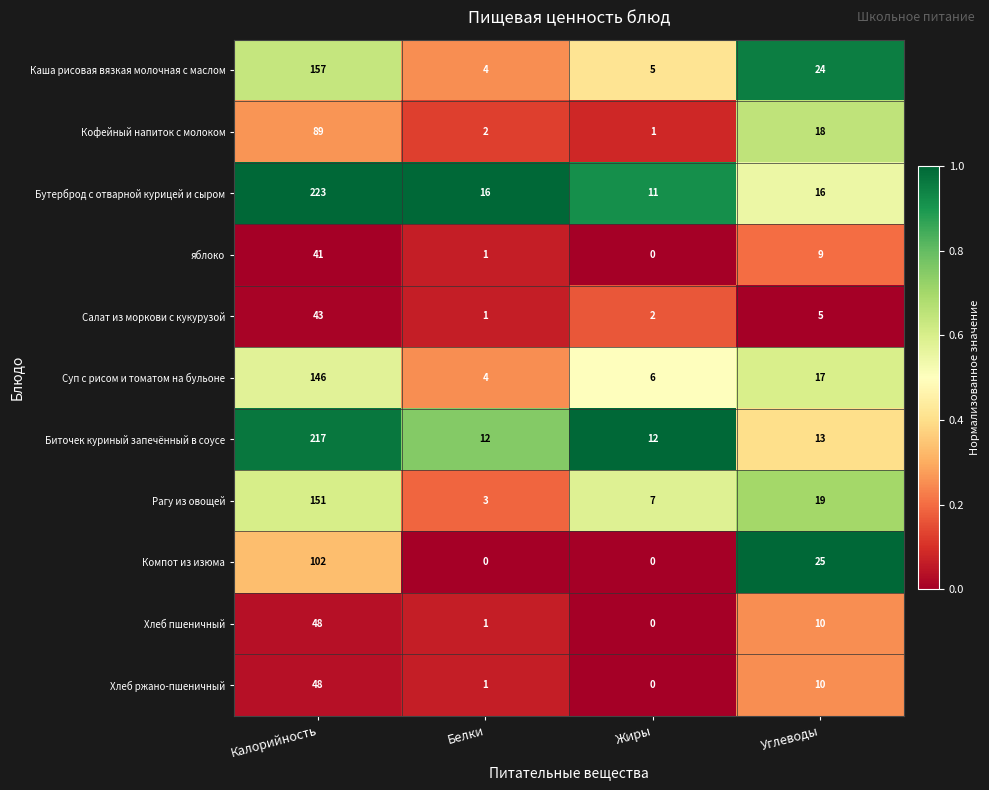

At how many categories does at least one series exceed 0?

4